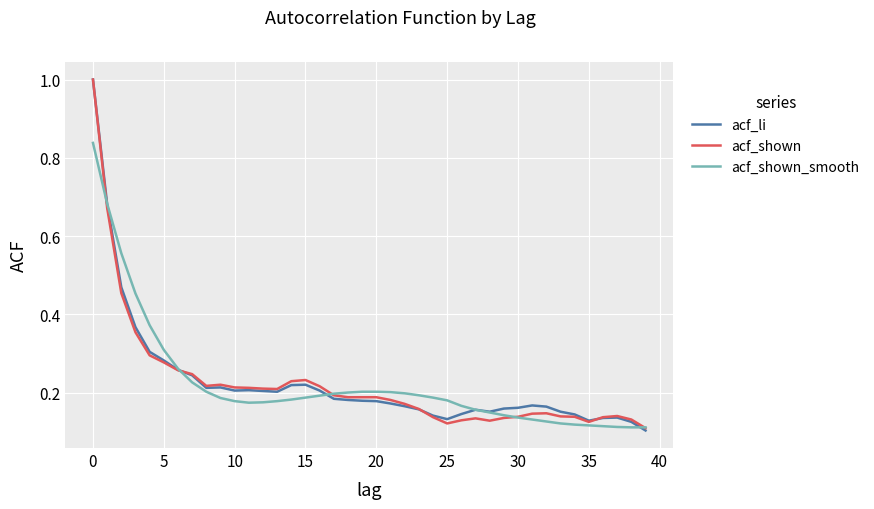

What is the maximum value shown in the chart?

1.0